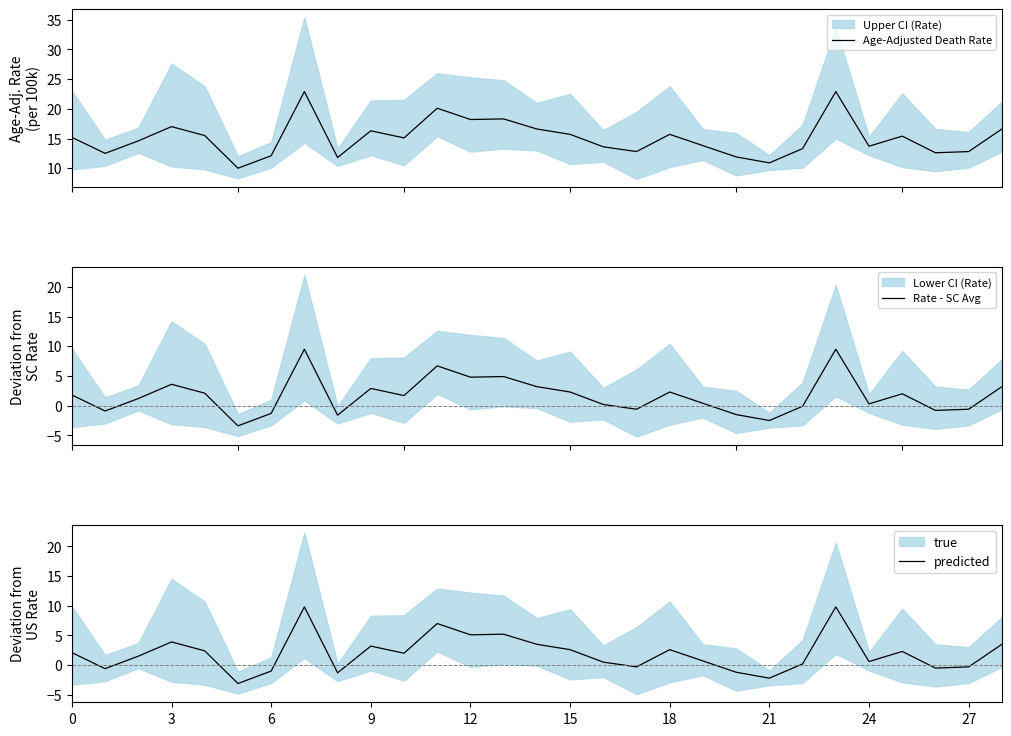

True or false: Age-Adjusted Death Rate and Rate - SC Avg intersect in this chart.

False